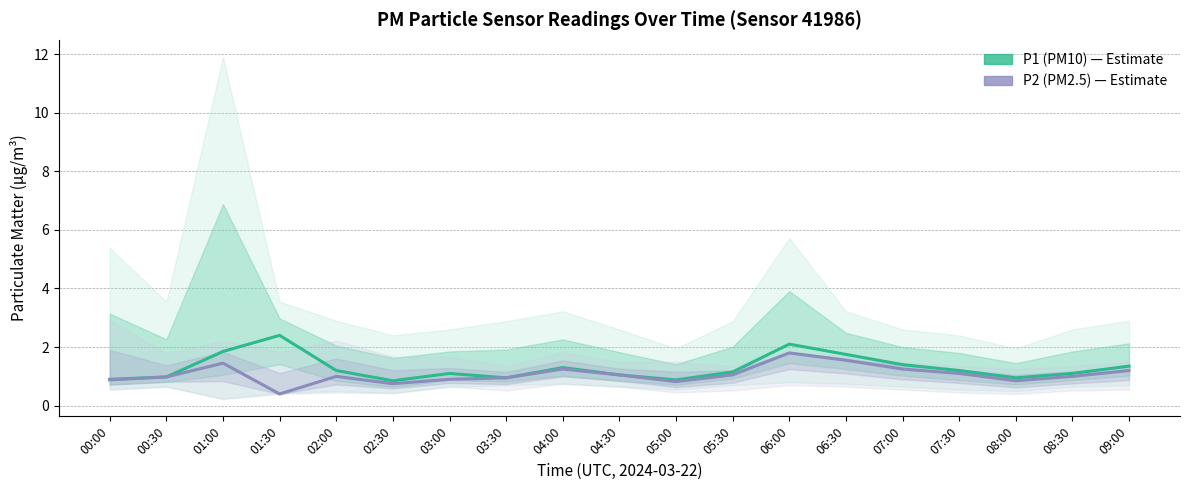

Which series has the largest total across all categories?

P1 (PM10)